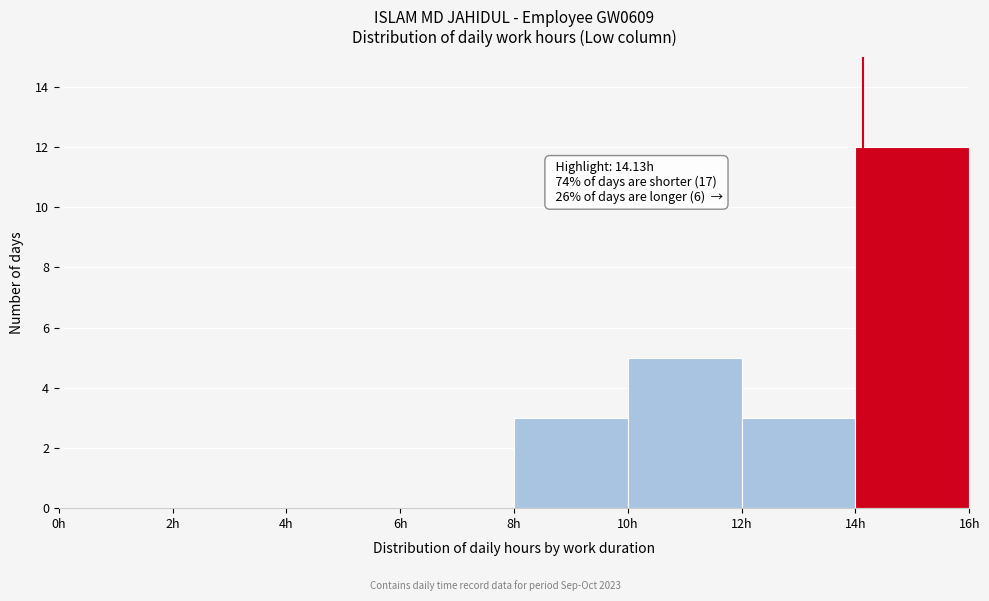

Over which range of the x-axis is the bar tallest?

14 to 16